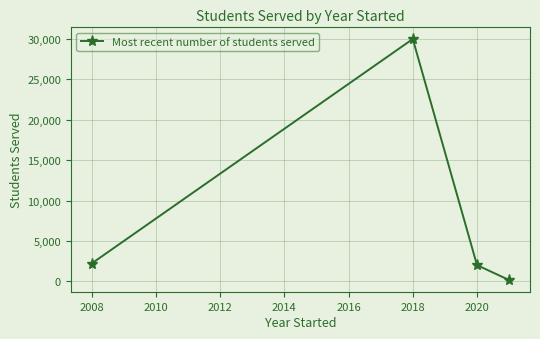

What is the average value?

8588